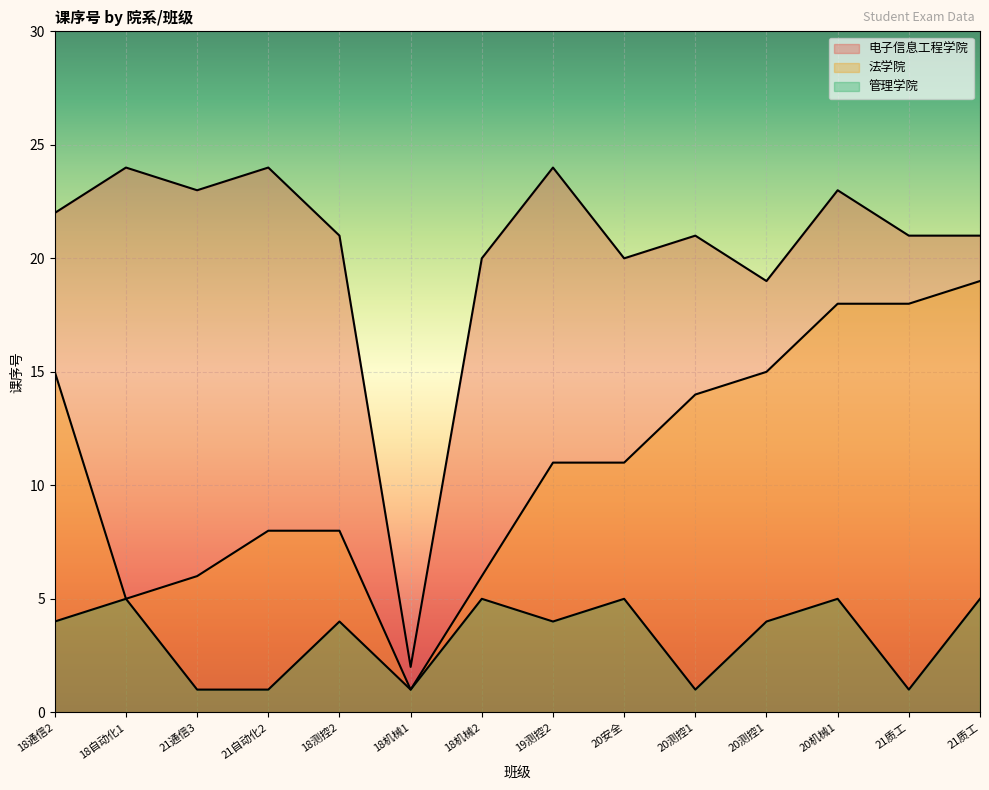

Where is the first local maximum for 电子信息工程学院?

18自动化1